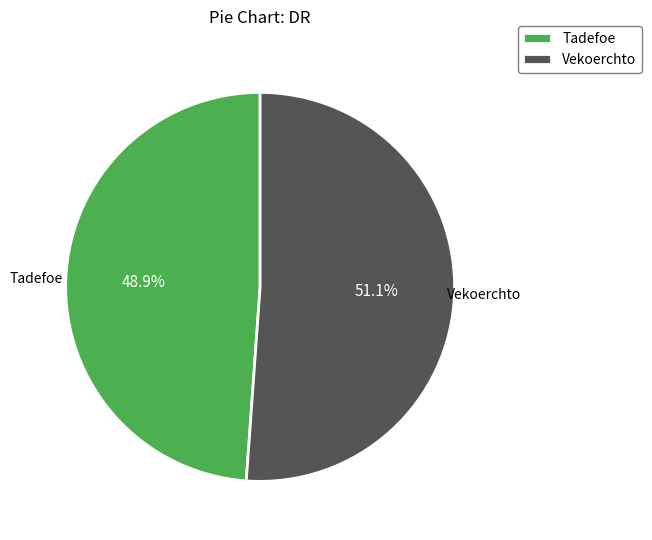

Which category has the smallest portion of the pie?

Tadefoe